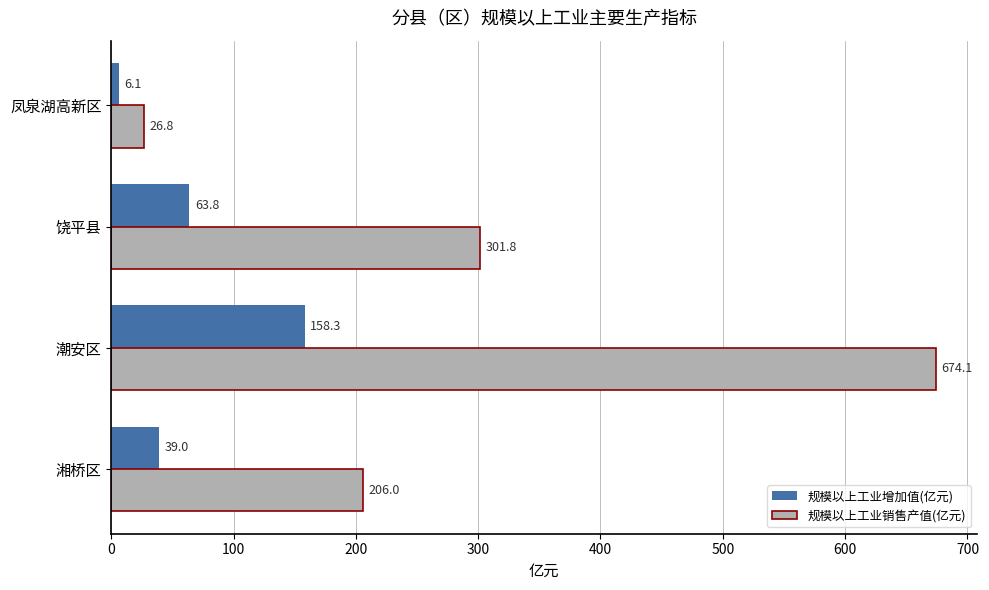

List the series in order of their overall mean, lowest first.

规模以上工业增加值(亿元), 规模以上工业销售产值(亿元)